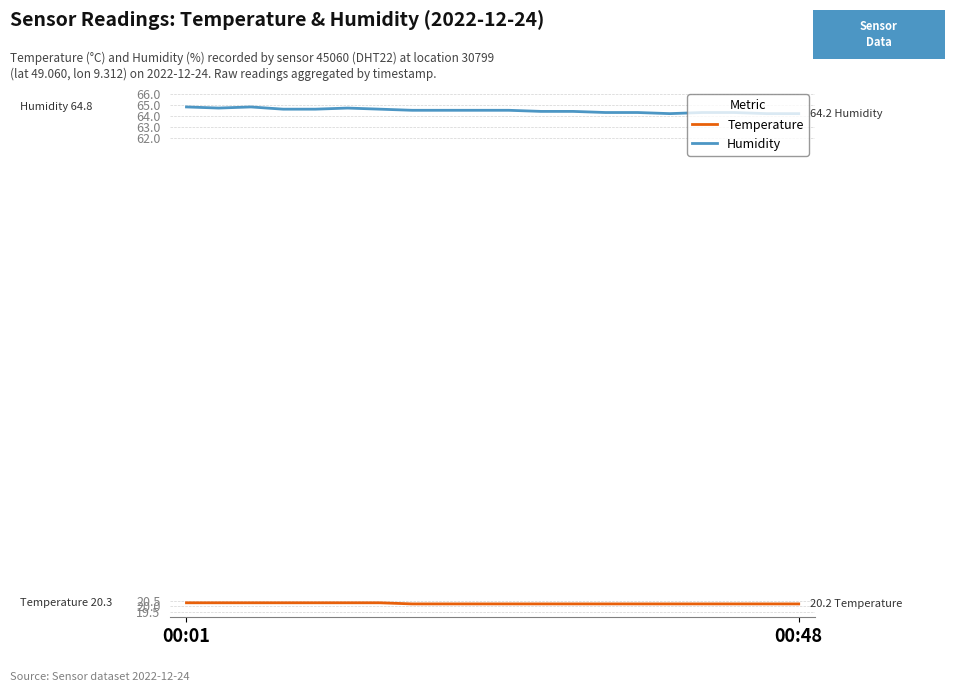

True or false: Humidity and Temperature intersect in this chart.

False